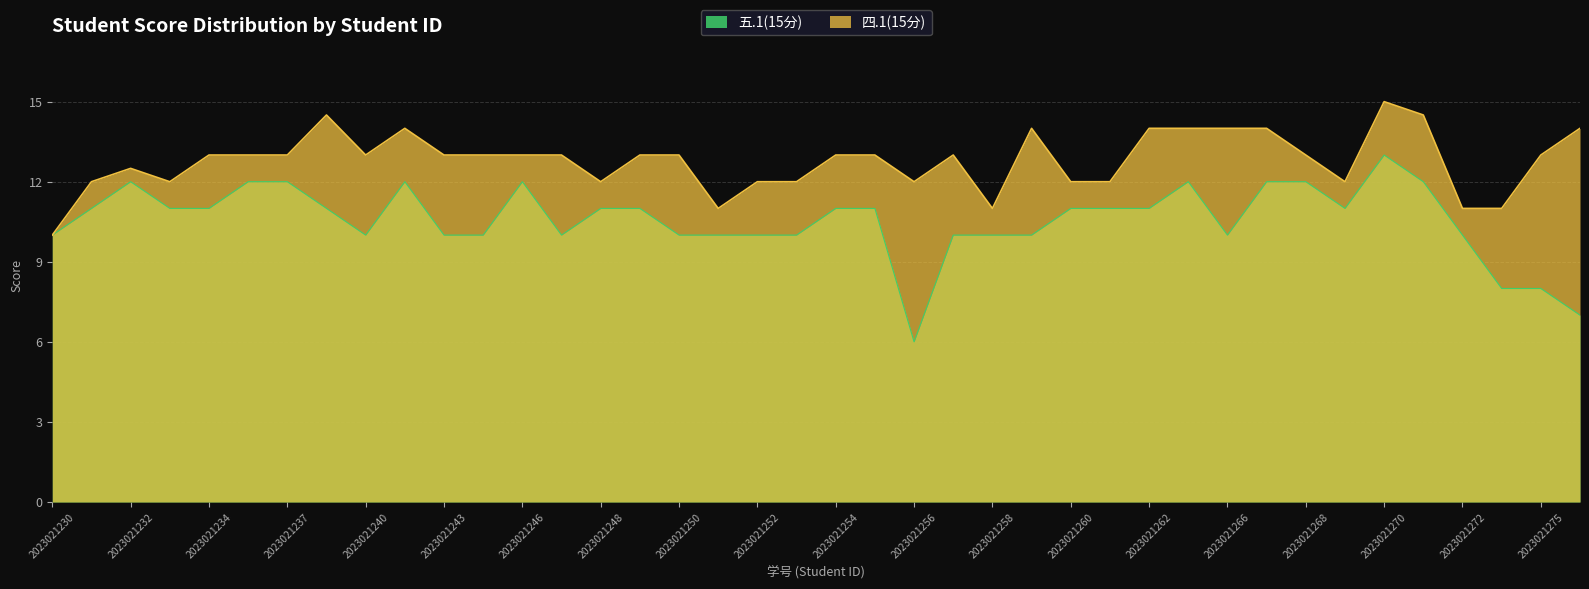

What is the difference between the 五.1(15分) values at 2023021272 and 2023021273?

2.0